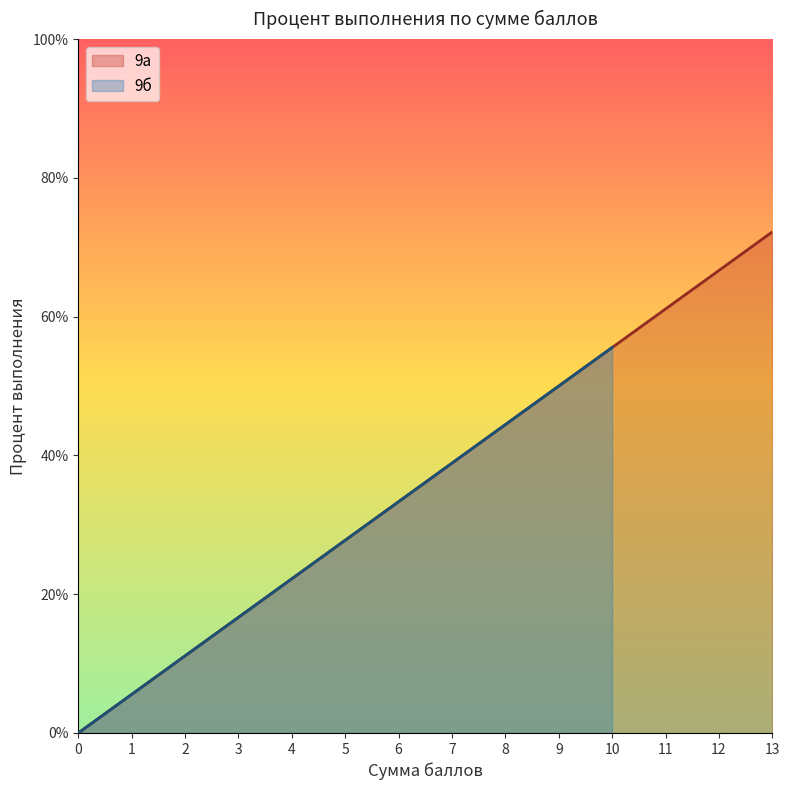

List the series in order of their peak value, highest first.

9а, 9б